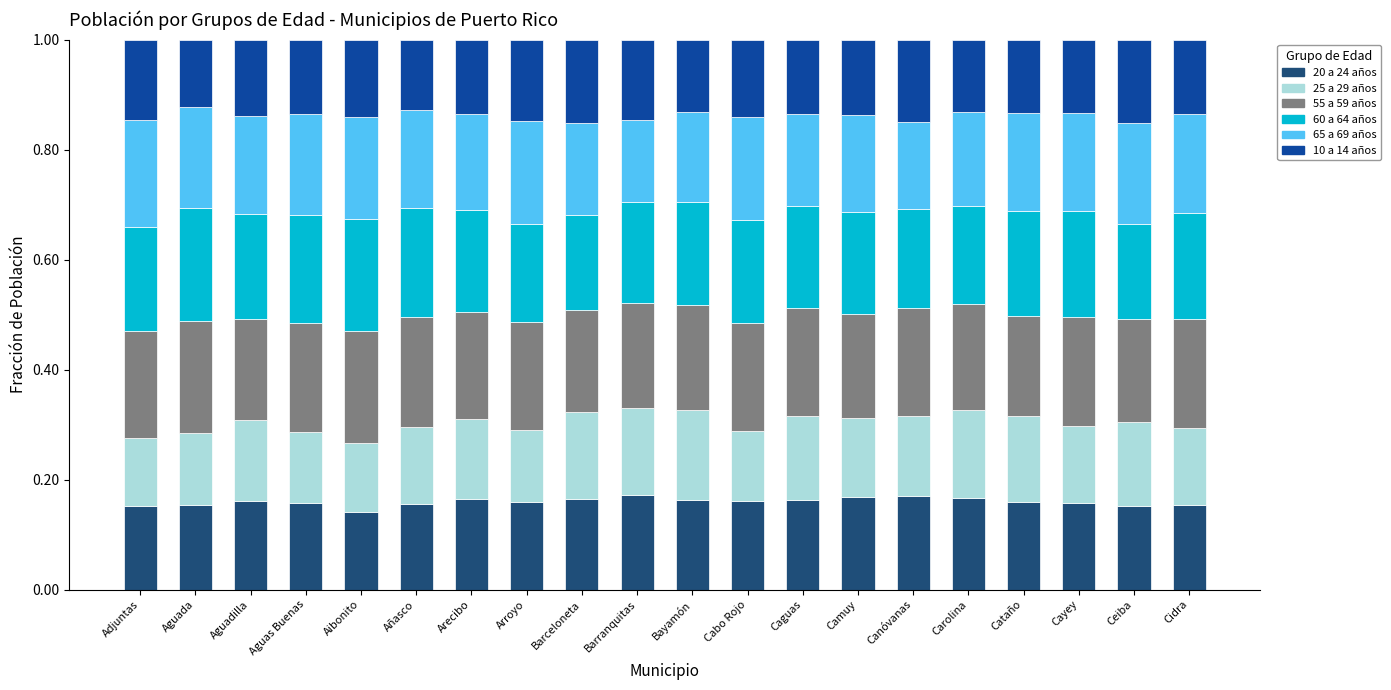

What is the total value across all series at Aguadilla?

1.0